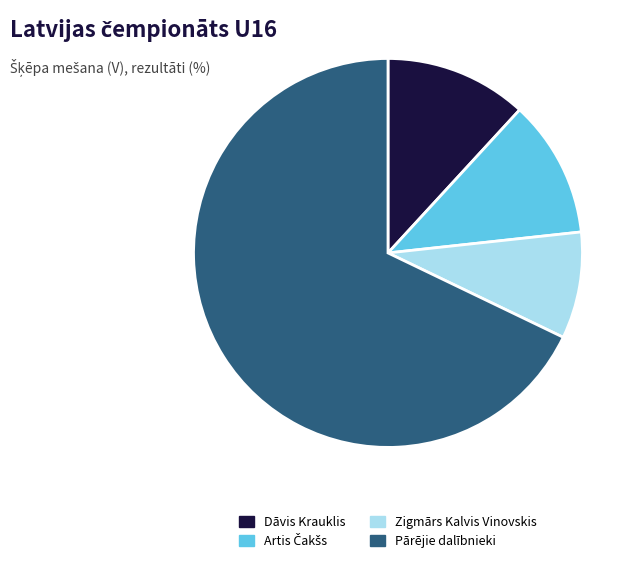

Do Zigmārs Kalvis Vinovskis and Pārējie dalībnieki together represent more than half of the pie?

Yes